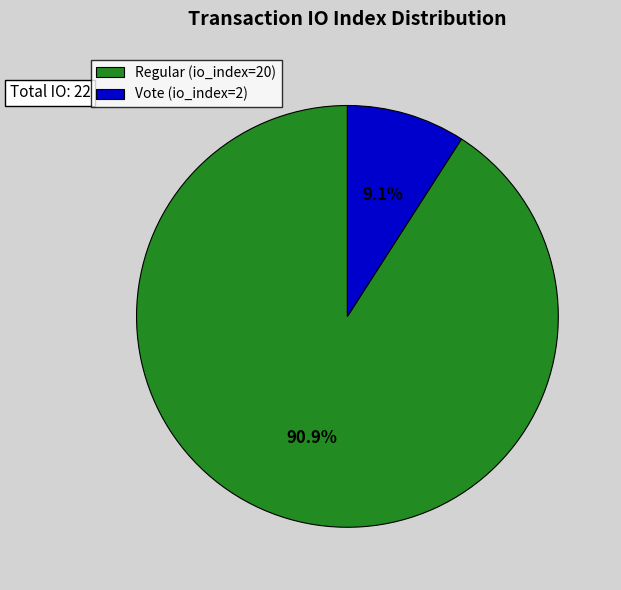

The Regular (io_index=20) slice represents 77% of the pie. True or false?

False